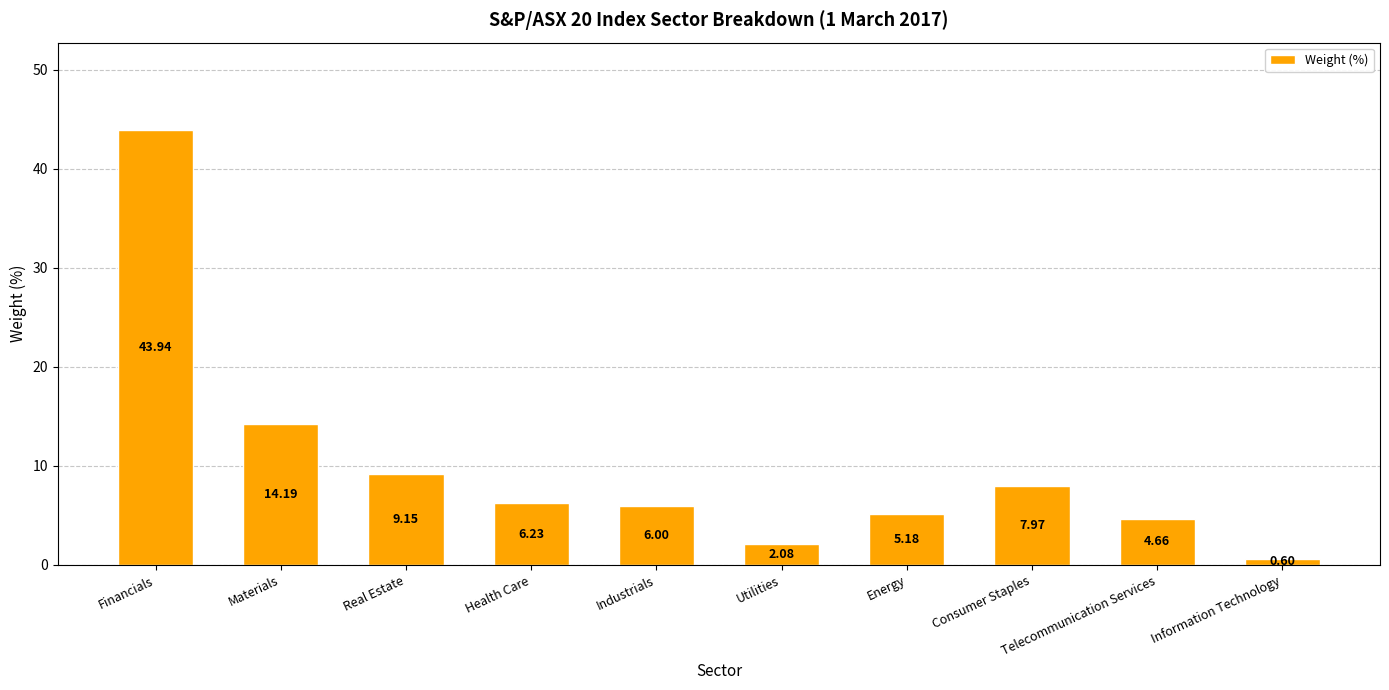

Does the chart contain stacked bars?

No